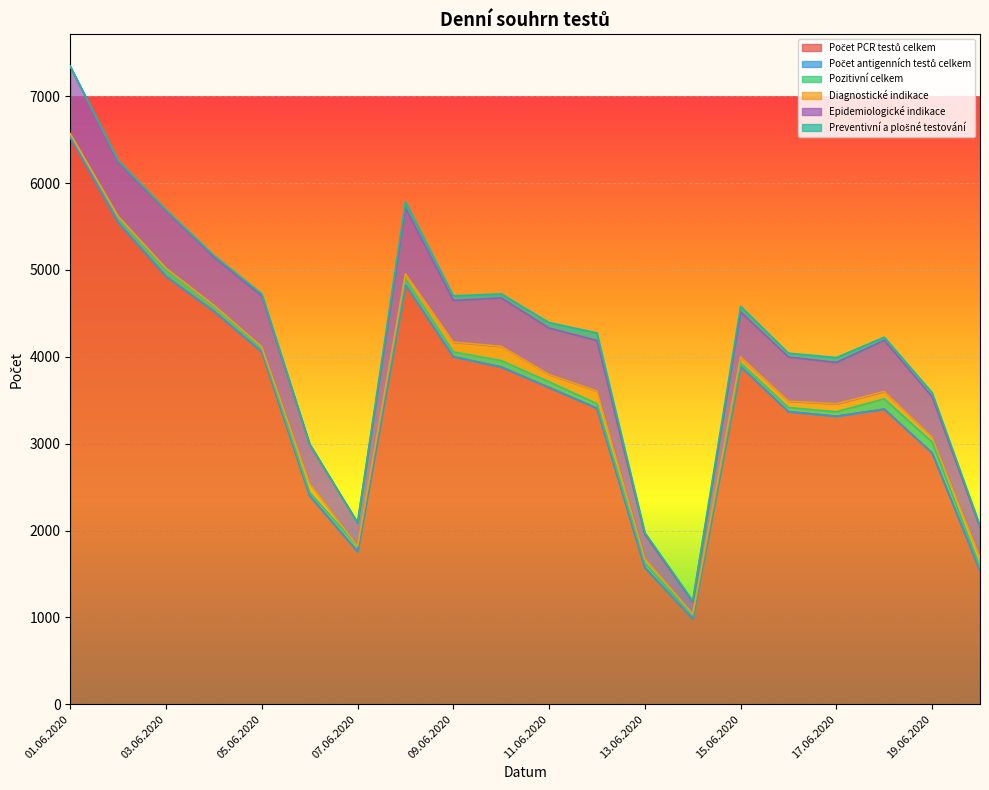

What is the difference between the Epidemiologické indikace values at 16.06.2020 and 19.06.2020?

42